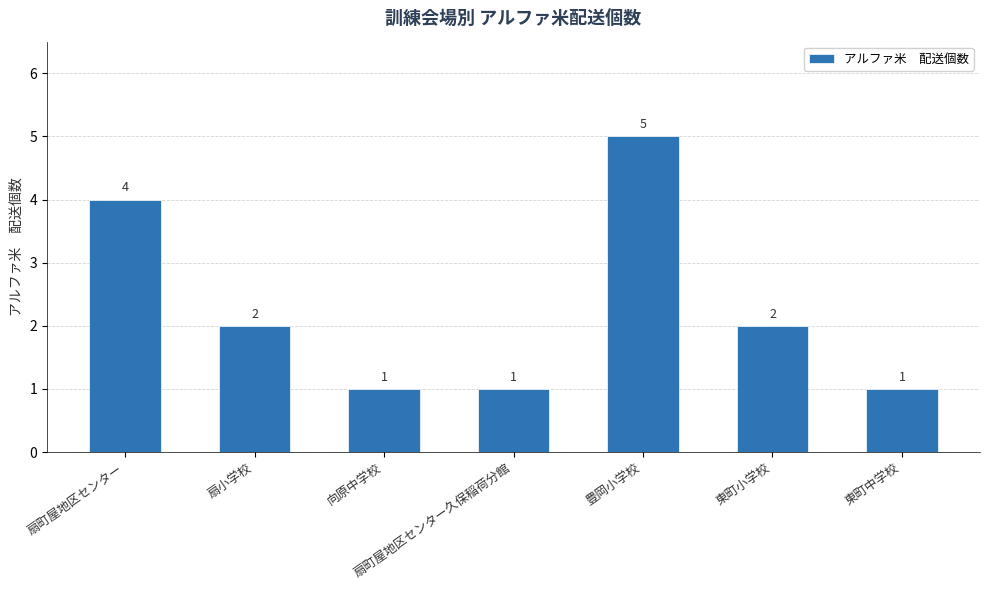

Reading left to right, extract all data points from this chart.

4	2	1	1	5	2	1